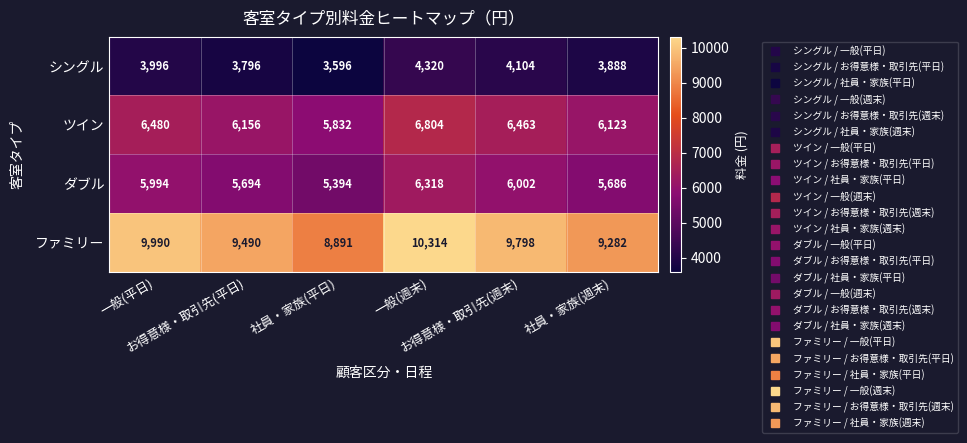

What is the smallest value displayed?

3596